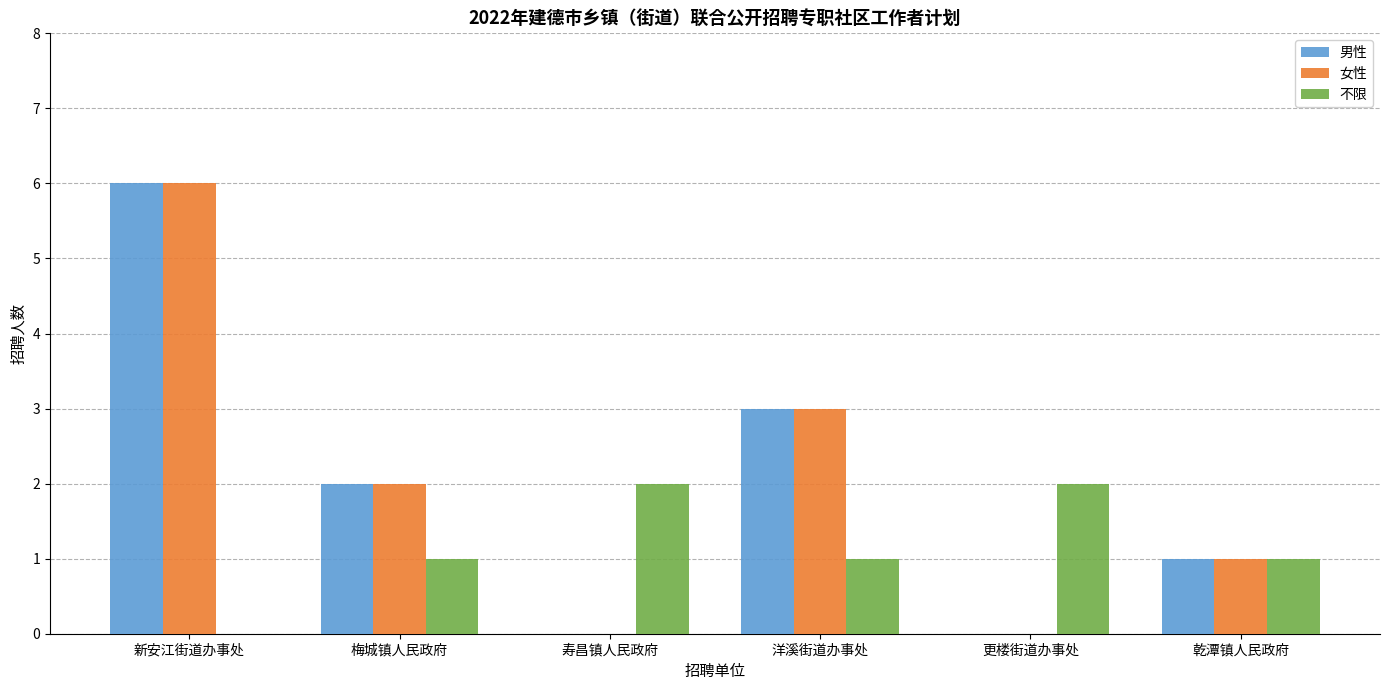

Are the bars grouped side by side (vs. stacked)?

Yes